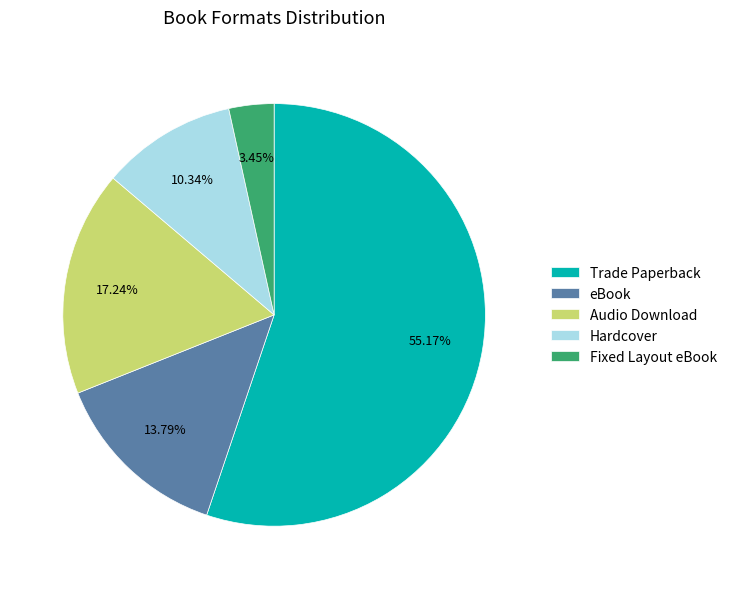

Rank the categories by value from lowest to highest.

Fixed Layout eBook, Hardcover, eBook, Audio Download, Trade Paperback